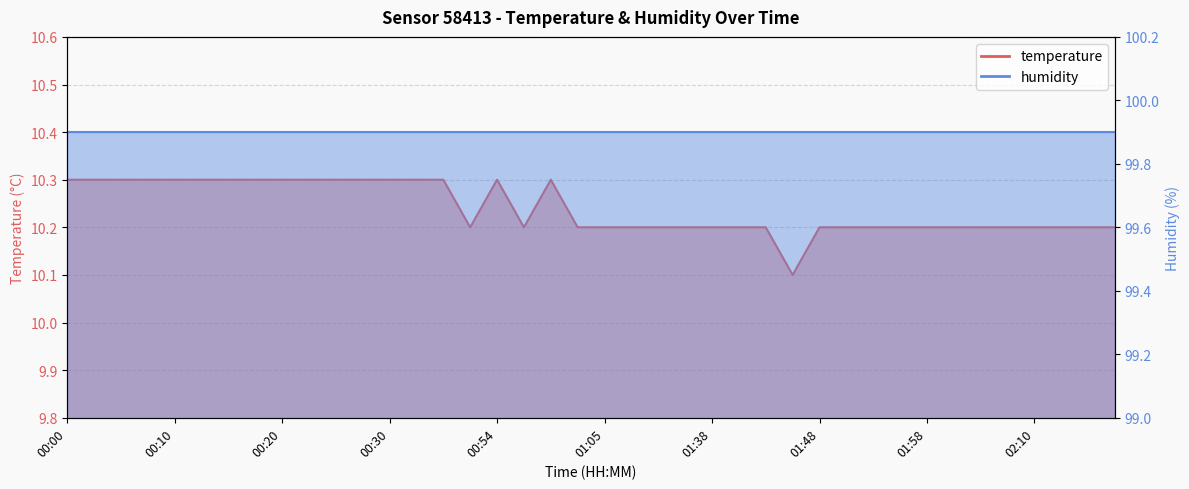

Reading right to left, transcribe all the data shown in this chart.

10.2	10.2	10.2	10.2	10.2	10.2	10.2	10.2	10.2	10.2	10.2	10.2	10.1	10.2	10.2	10.2	10.2	10.2	10.2	10.2	10.2	10.3	10.2	10.3	10.2	10.3	10.3	10.3	10.3	10.3	10.3	10.3	10.3	10.3	10.3	10.3	10.3	10.3	10.3	10.3